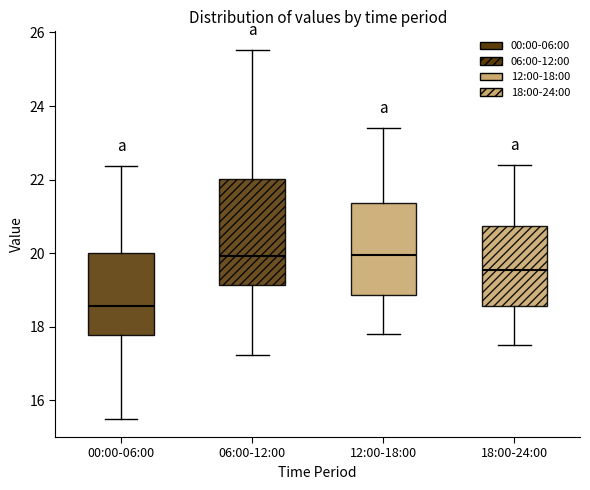

Which box is the tallest, from its lower edge to its upper edge?

06:00-12:00